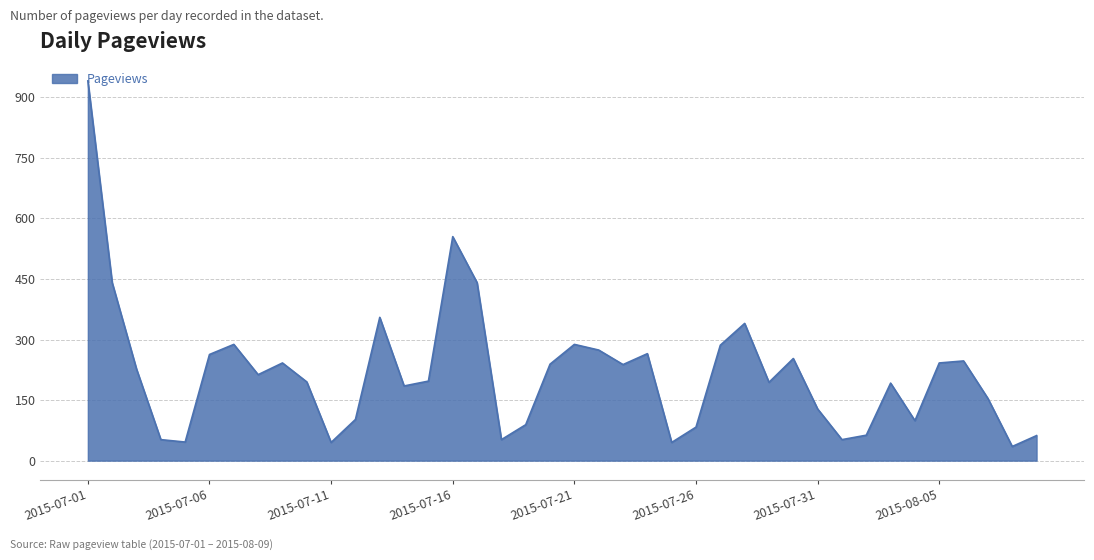

What is the greatest value displayed?

941